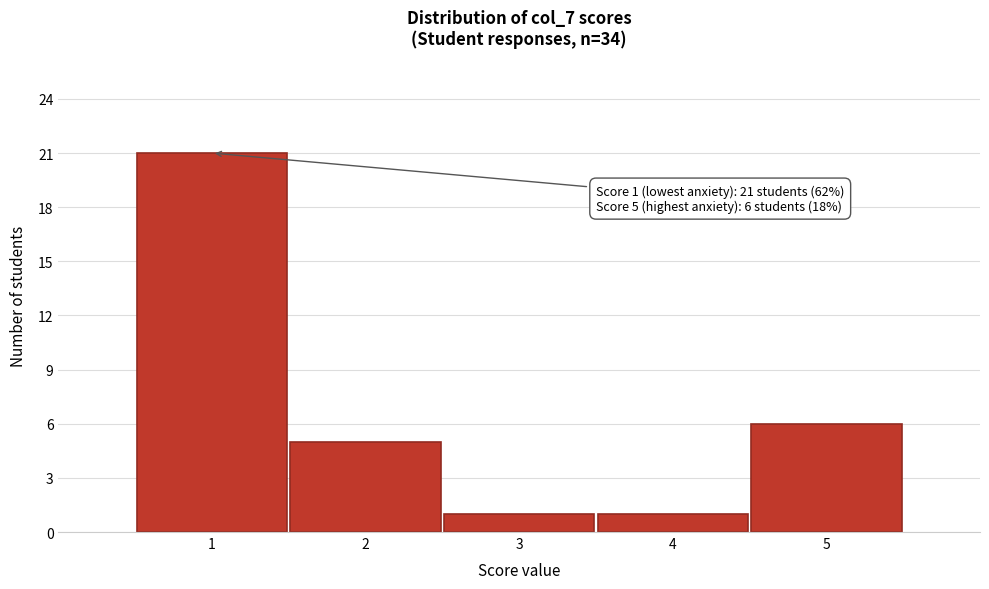

Which range on the x-axis has the tallest bar?

0.5 to 1.5